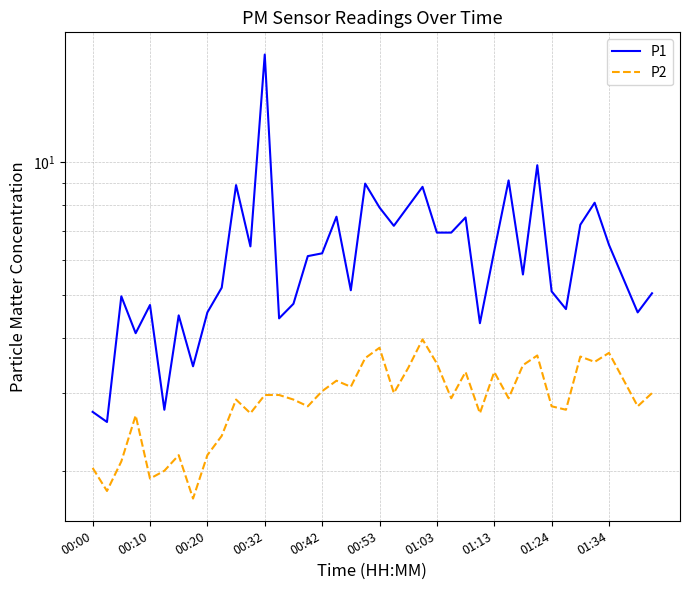

Is it true that P1 equals 3.4 at 39?

False